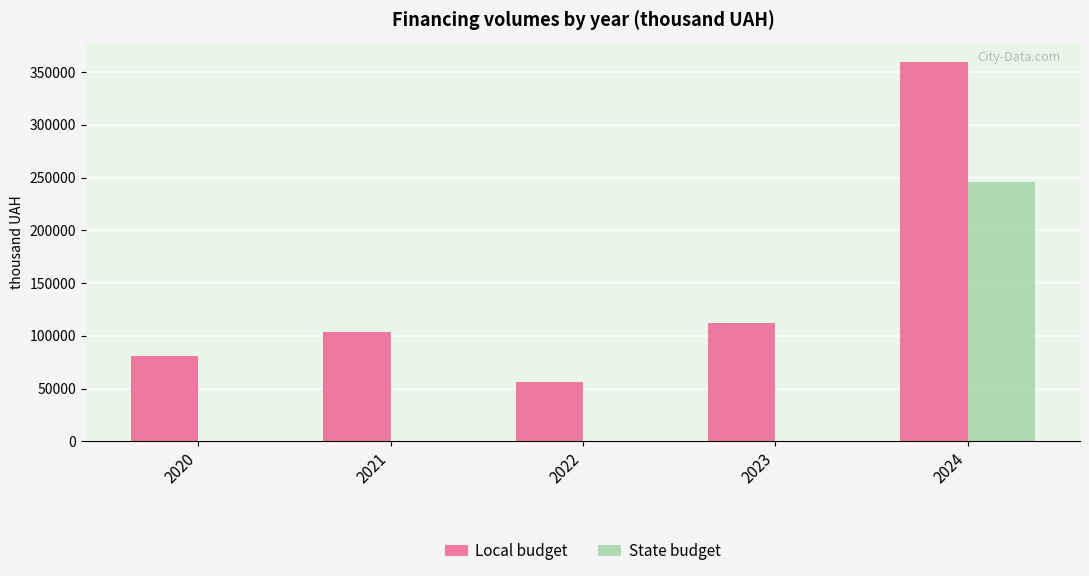

Between 2023 and 2024, which series saw the biggest shift?

Local budget